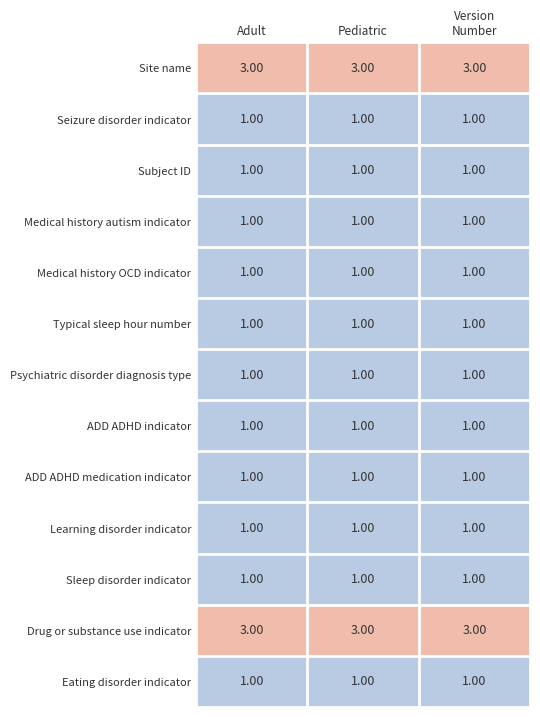

What is the total value across all series at Pediatric?

17